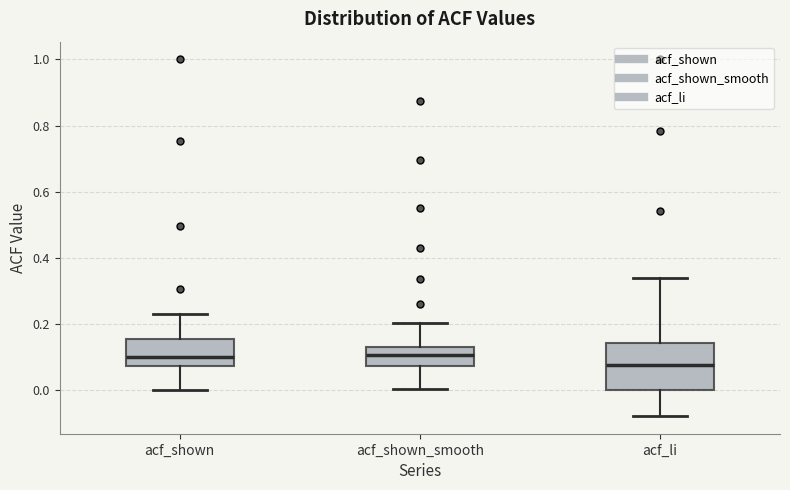

Where does the median line of the box for acf_shown_smooth sit on the y-axis? The values are not printed on the chart, so give them approximately, as read against the axis.

0.10